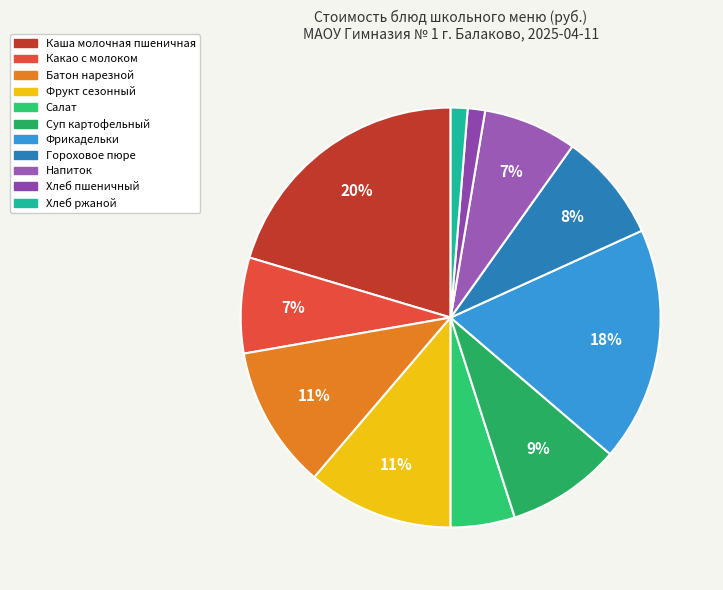

How many slices are in this pie chart?

11